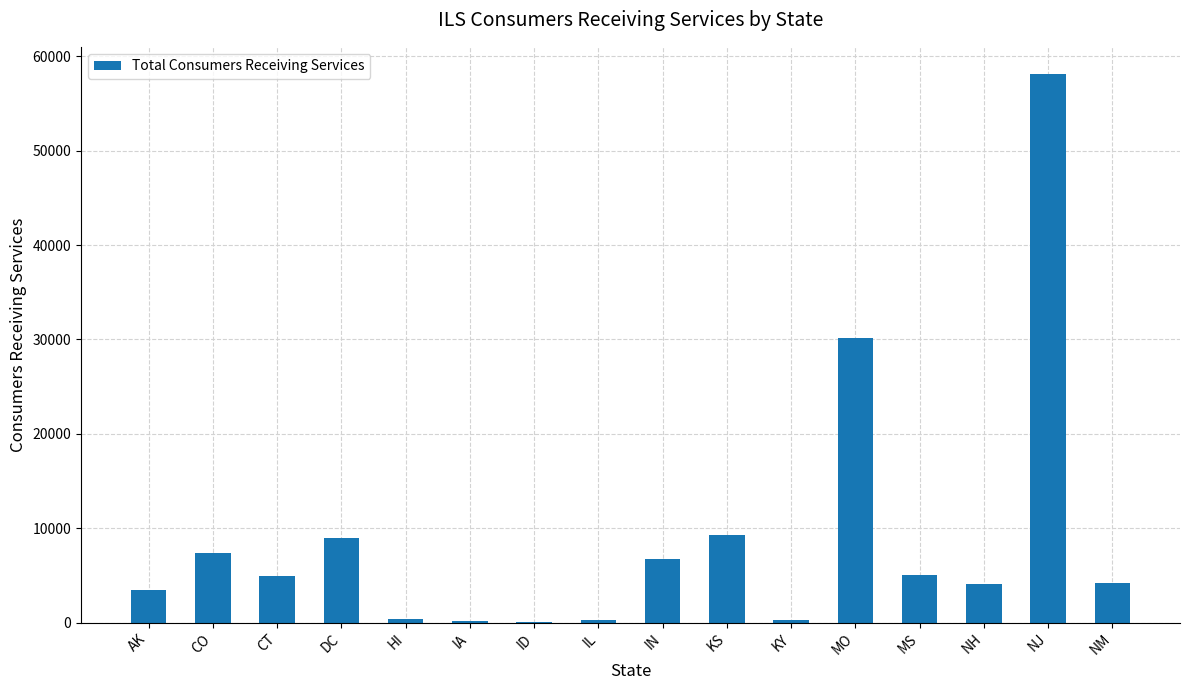

How many series are shown in this chart?

1